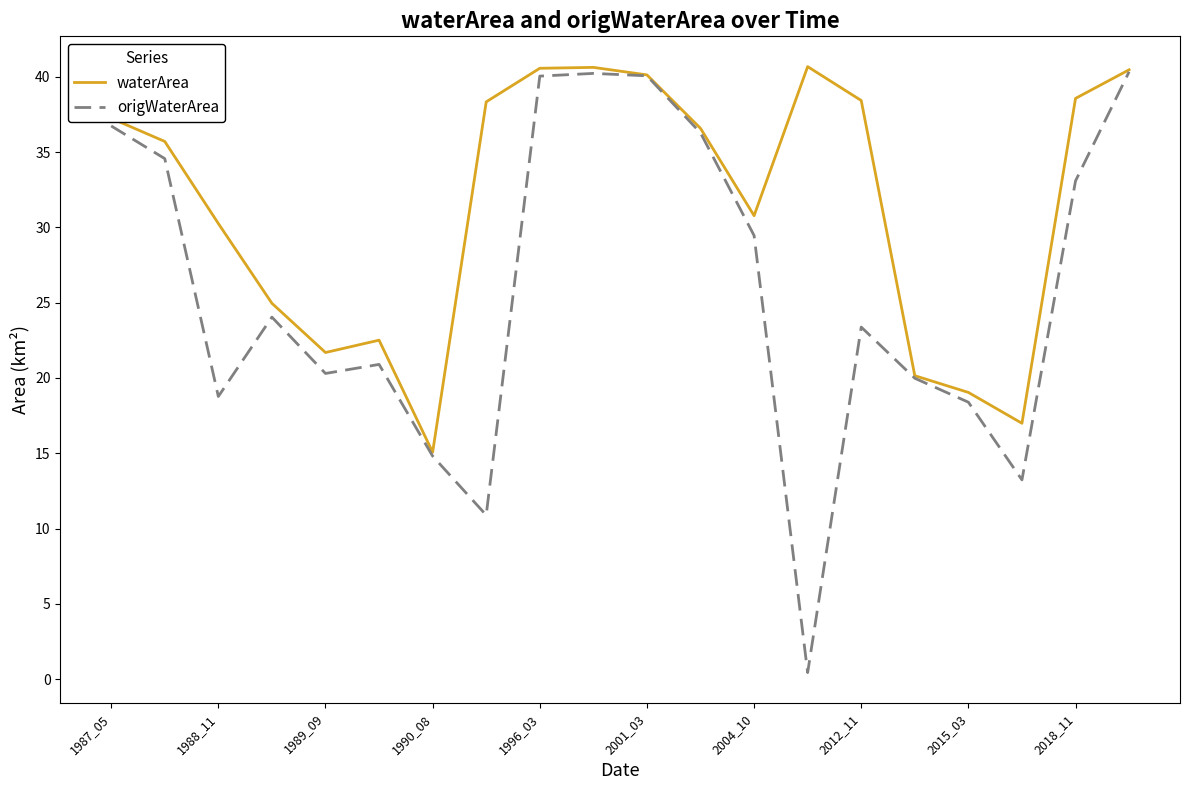

What is the maximum value for waterArea?

40.7